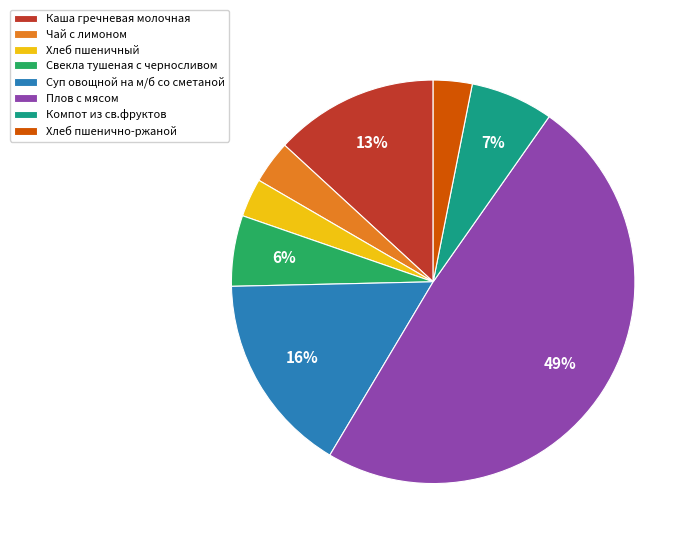

To the nearest percent, what portion does Суп овощной на м/б со сметаной represent?

16%